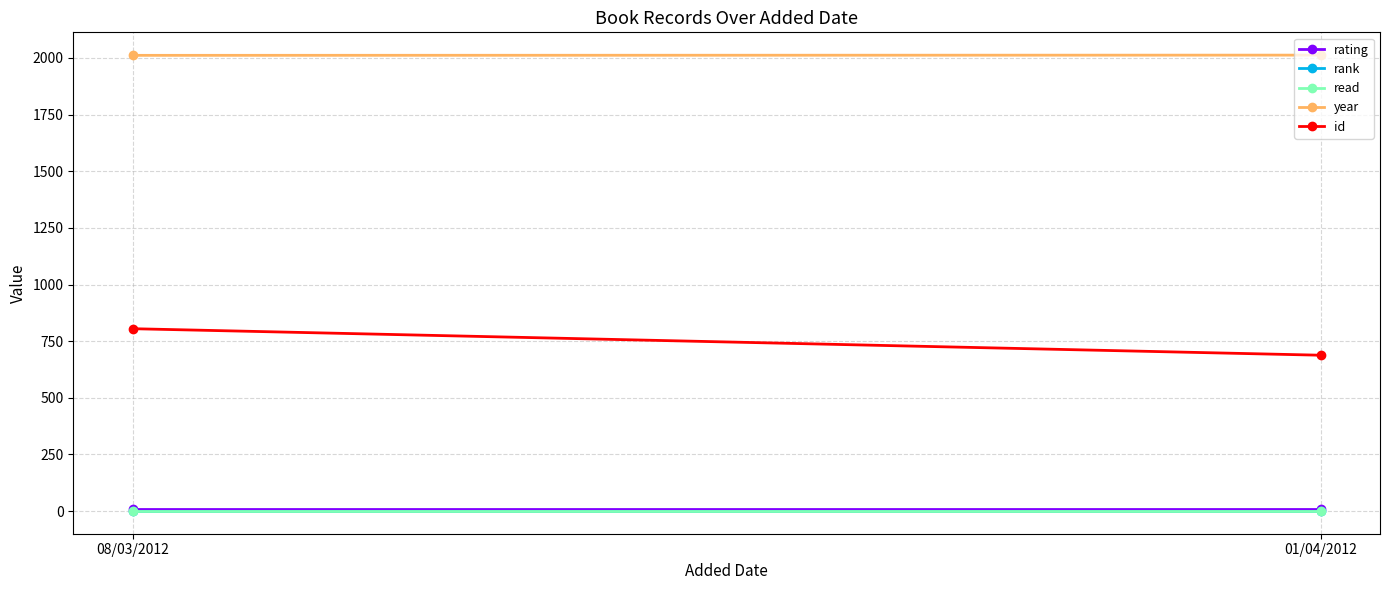

Which series changed the most between 08/03/2012 and 01/04/2012?

id